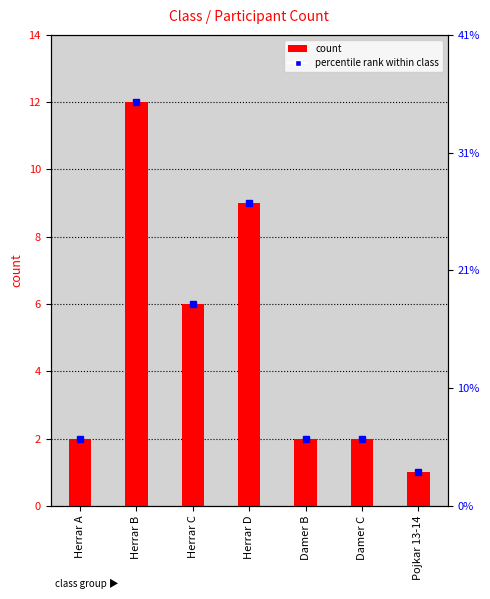

Reading left to right, what are all the values shown in this chart?

Herrar A=2	Herrar B=12	Herrar C=6	Herrar D=9	Damer B=2	Damer C=2	Pojkar 13-14=1